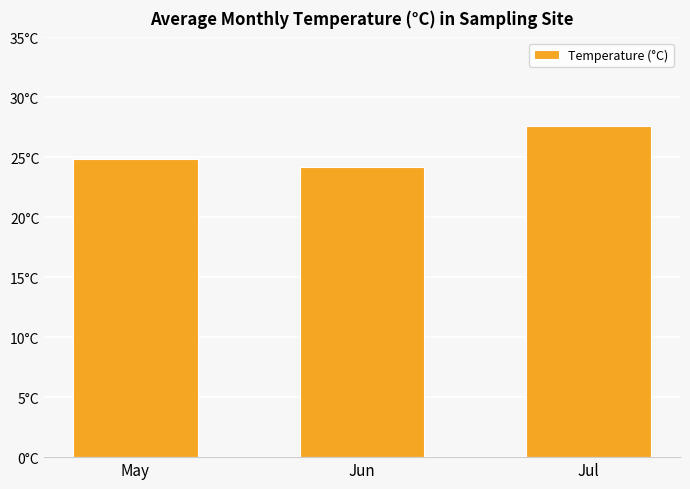

Does the chart contain any negative values?

No